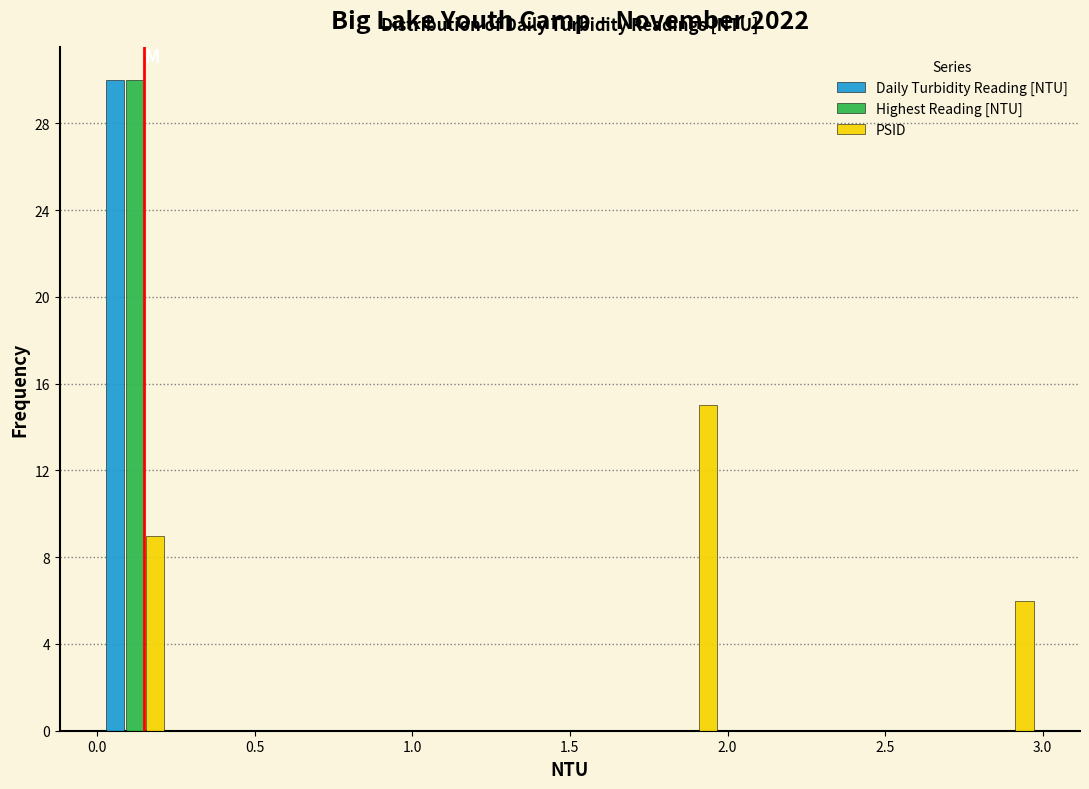

Reading left to right, transcribe this chart: for each range on the x-axis, give the height of each series' bar. Neither the bar edges nor the heights are printed on the chart, so give them approximately, as read against the axes.

0.00 to 0.25: Daily Turbidity Reading [NTU]=30	Highest Reading [NTU]=30	PSID=9
0.25 to 0.50: Daily Turbidity Reading [NTU]=0	Highest Reading [NTU]=0	PSID=0
0.50 to 0.75: Daily Turbidity Reading [NTU]=0	Highest Reading [NTU]=0	PSID=0
0.75 to 1.00: Daily Turbidity Reading [NTU]=0	Highest Reading [NTU]=0	PSID=0
1.00 to 1.25: Daily Turbidity Reading [NTU]=0	Highest Reading [NTU]=0	PSID=0
1.25 to 1.50: Daily Turbidity Reading [NTU]=0	Highest Reading [NTU]=0	PSID=0
1.50 to 1.75: Daily Turbidity Reading [NTU]=0	Highest Reading [NTU]=0	PSID=0
1.75 to 2.00: Daily Turbidity Reading [NTU]=0	Highest Reading [NTU]=0	PSID=15
2.00 to 2.25: Daily Turbidity Reading [NTU]=0	Highest Reading [NTU]=0	PSID=0
2.25 to 2.50: Daily Turbidity Reading [NTU]=0	Highest Reading [NTU]=0	PSID=0
2.50 to 2.75: Daily Turbidity Reading [NTU]=0	Highest Reading [NTU]=0	PSID=0
2.75 to 3.00: Daily Turbidity Reading [NTU]=0	Highest Reading [NTU]=0	PSID=6